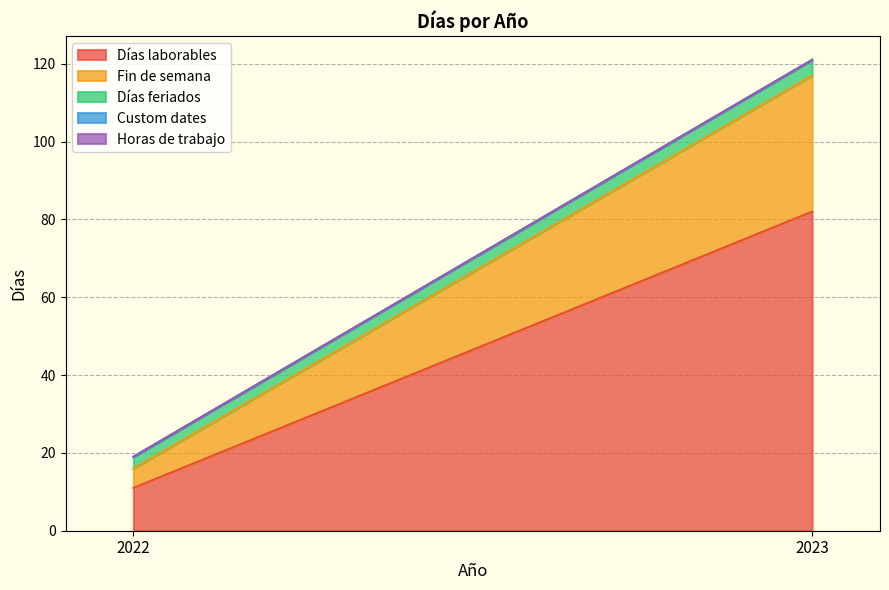

What are all the series names shown in the legend?

Días laborables, Fin de semana, Días feriados, Custom dates, Horas de trabajo